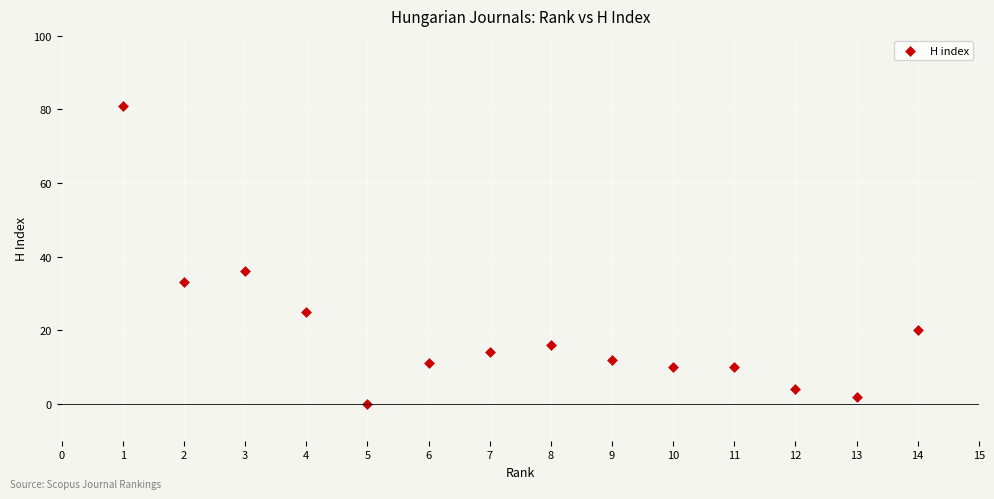

What is the range of Y values (max minus min)?

81